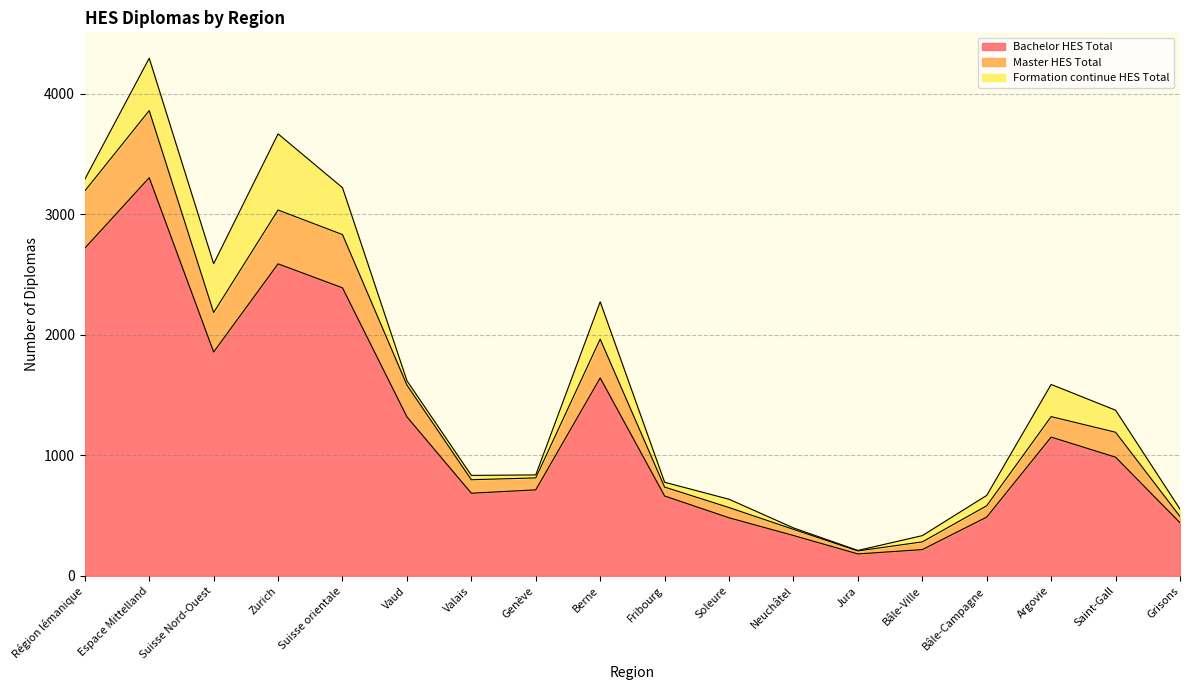

The value of Bachelor HES Total at Saint-Gall is 404. True or false?

False